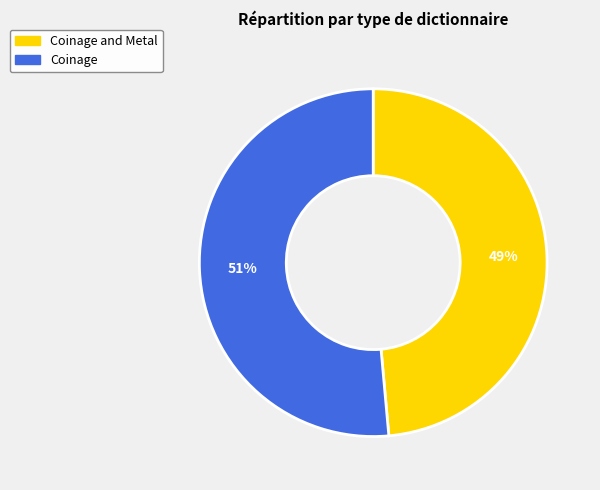

How many segments does this pie chart have?

2